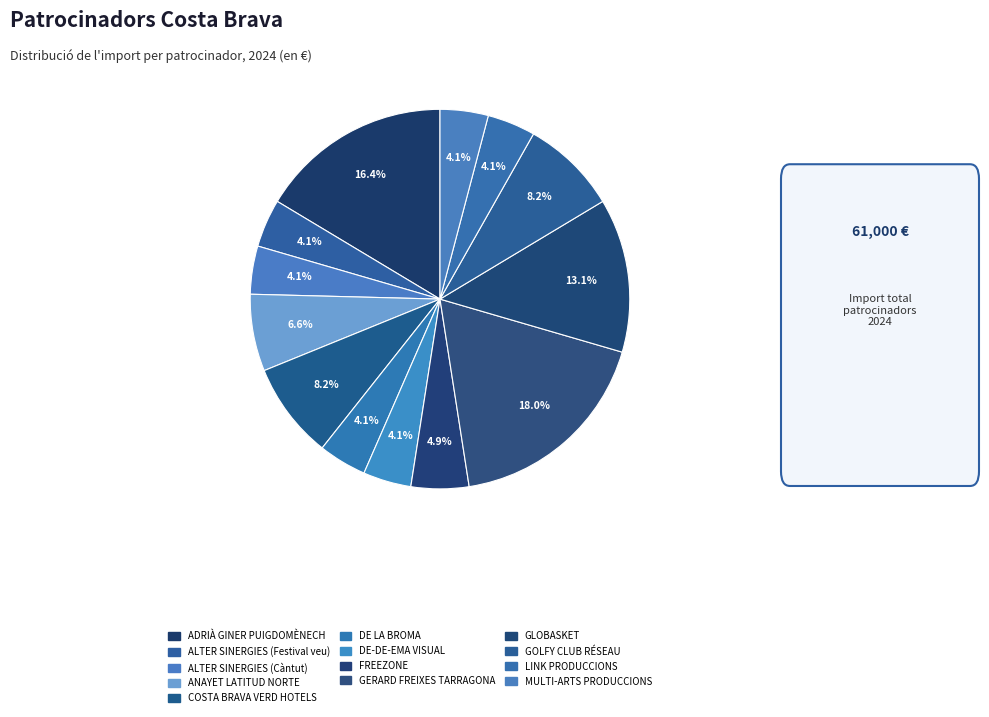

Which category has the smallest portion of the pie?

ALTER SINERGIES (Festival veu)